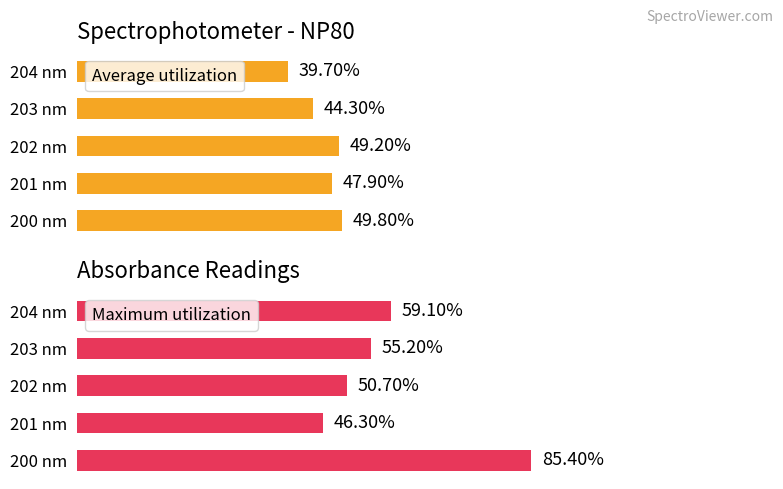

What is the sum of all Average utilization values?

2.3